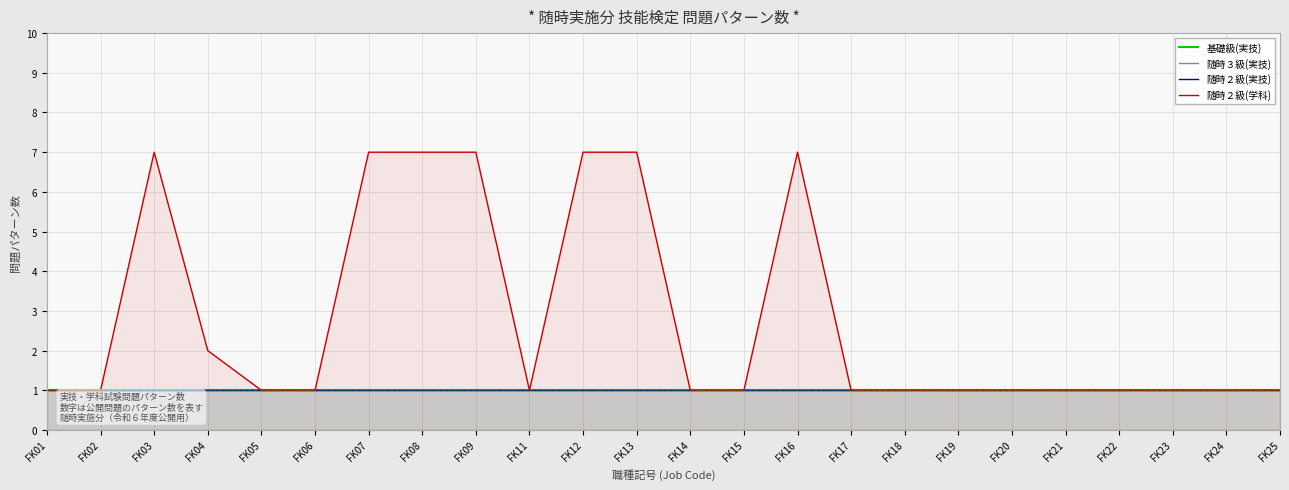

Rank the series by their maximum value, from lowest to highest.

基礎級(実技), 随時３級(実技), 随時２級(実技), 随時２級(学科)